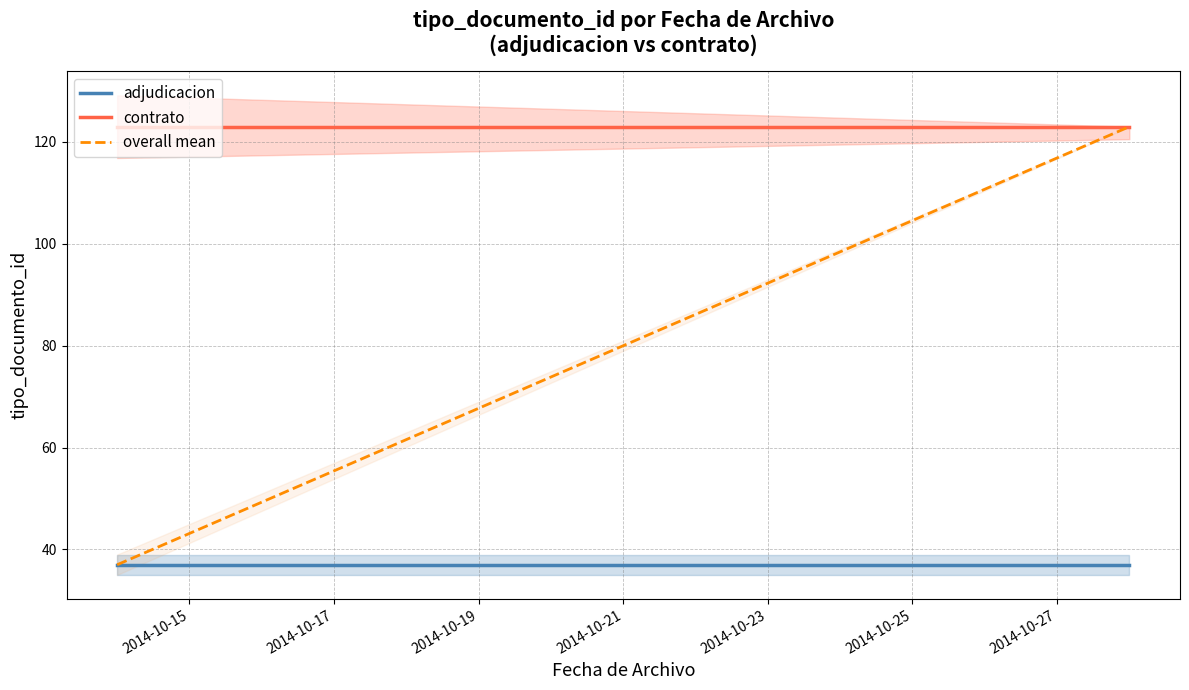

Between 2014-10-15 and 2014-10-17, which series saw the biggest shift?

overall mean